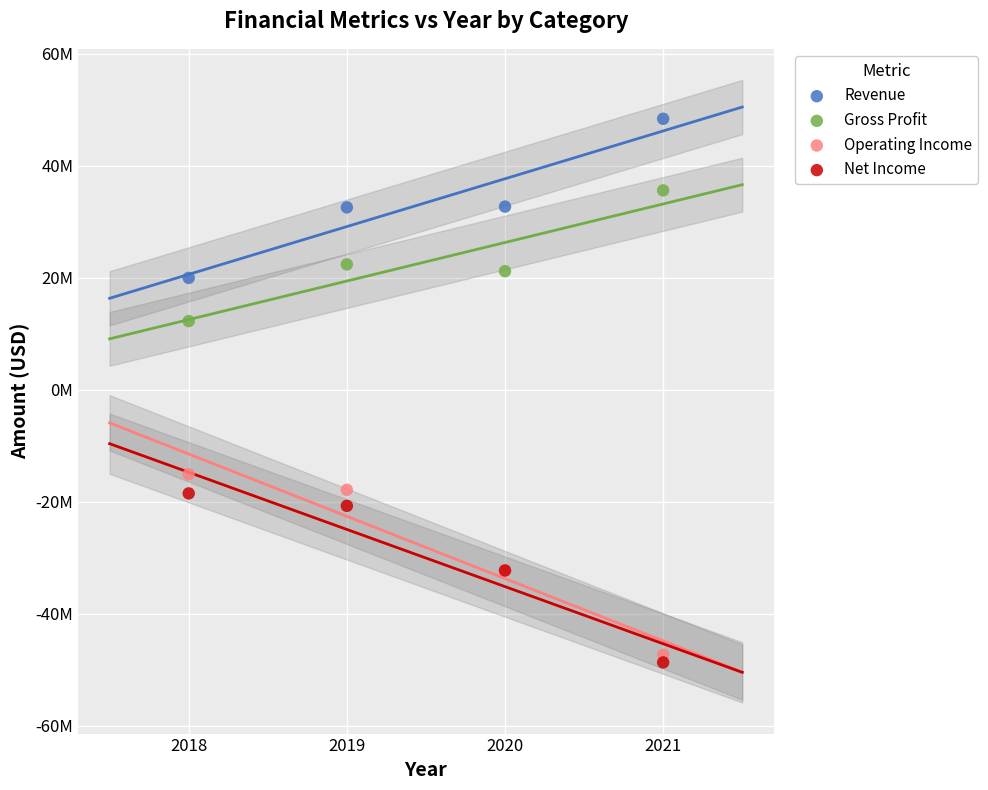

Which series reaches the maximum Y coordinate?

Revenue